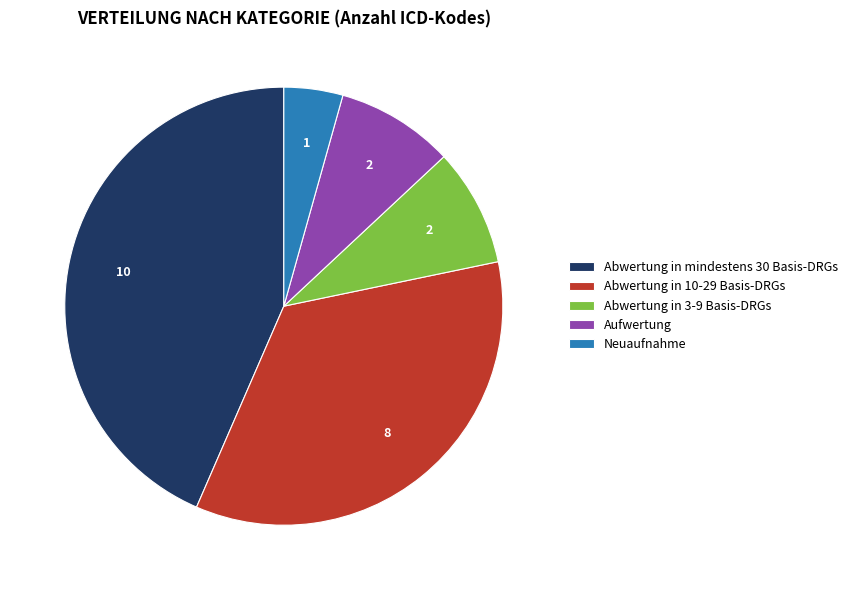

Is the sum of Abwertung in mindestens 30 Basis-DRGs and Neuaufnahme greater than half?

No